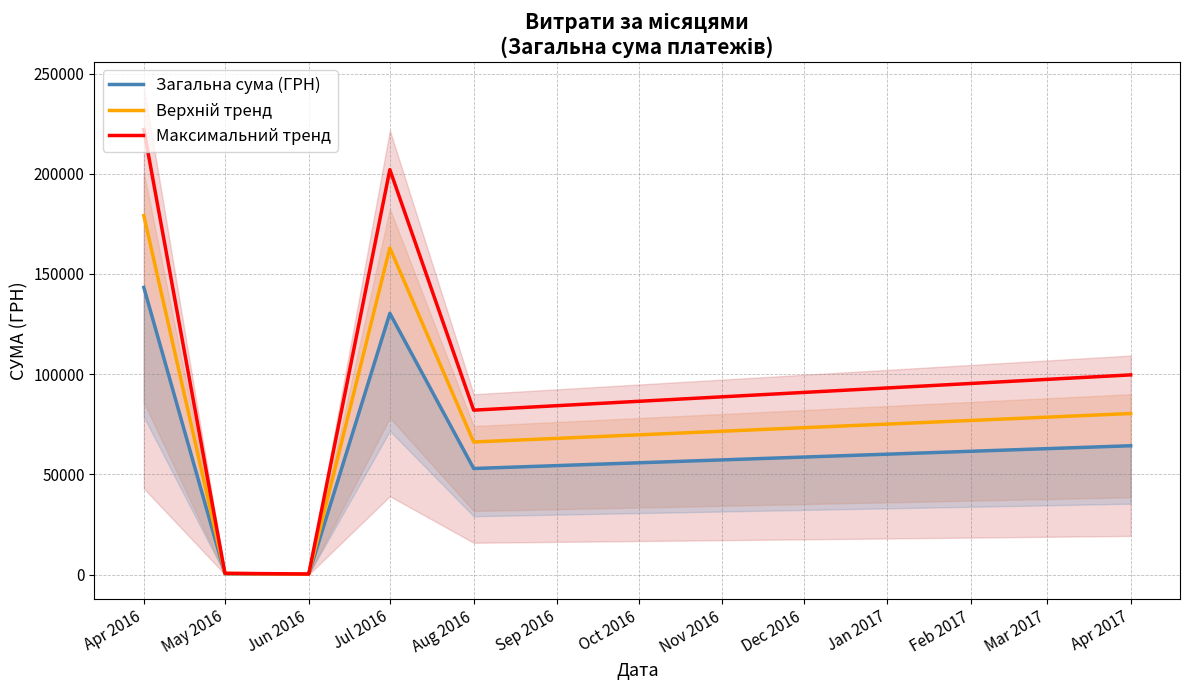

What is the difference between the Загальна сума (ГРН) values at Aug 2016 and Apr 2016?

90357.1